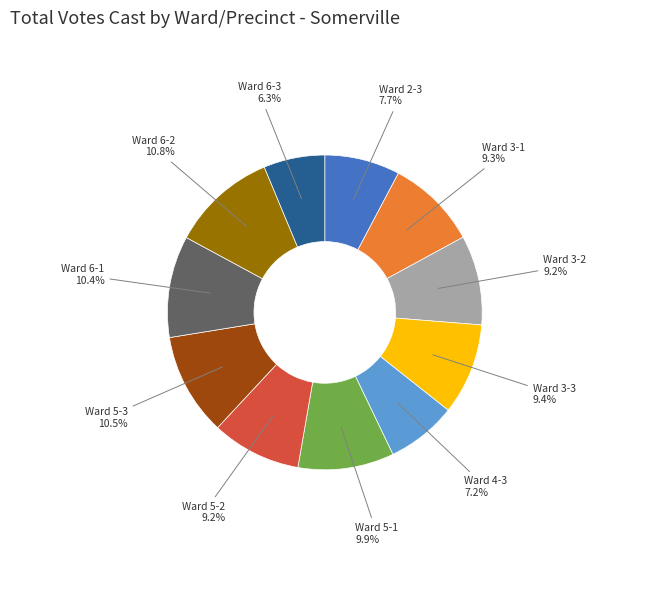

Does Ward 3-1 represent more than half of the total?

No